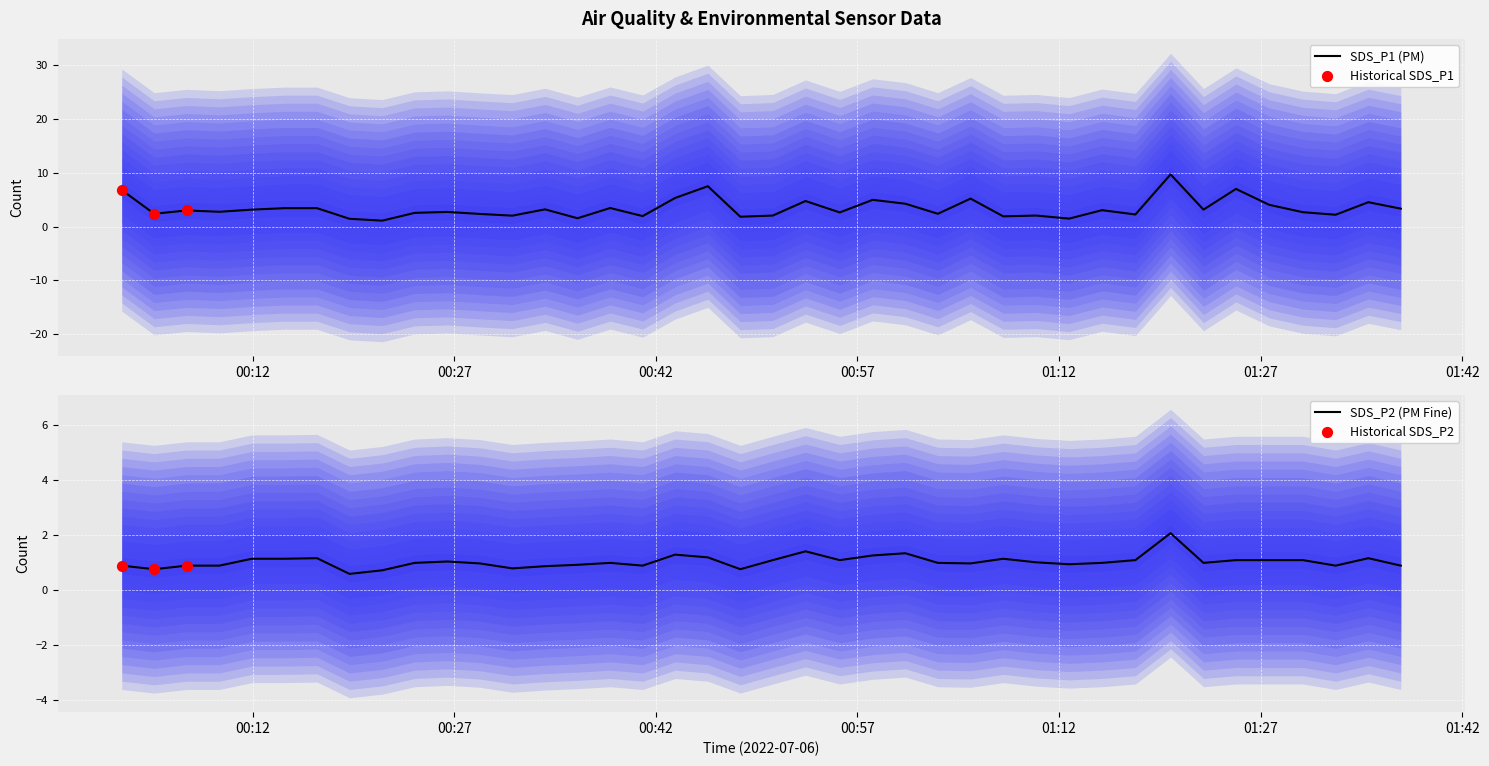

What are all the series names shown in the legend?

SDS_P1, SDS_P2